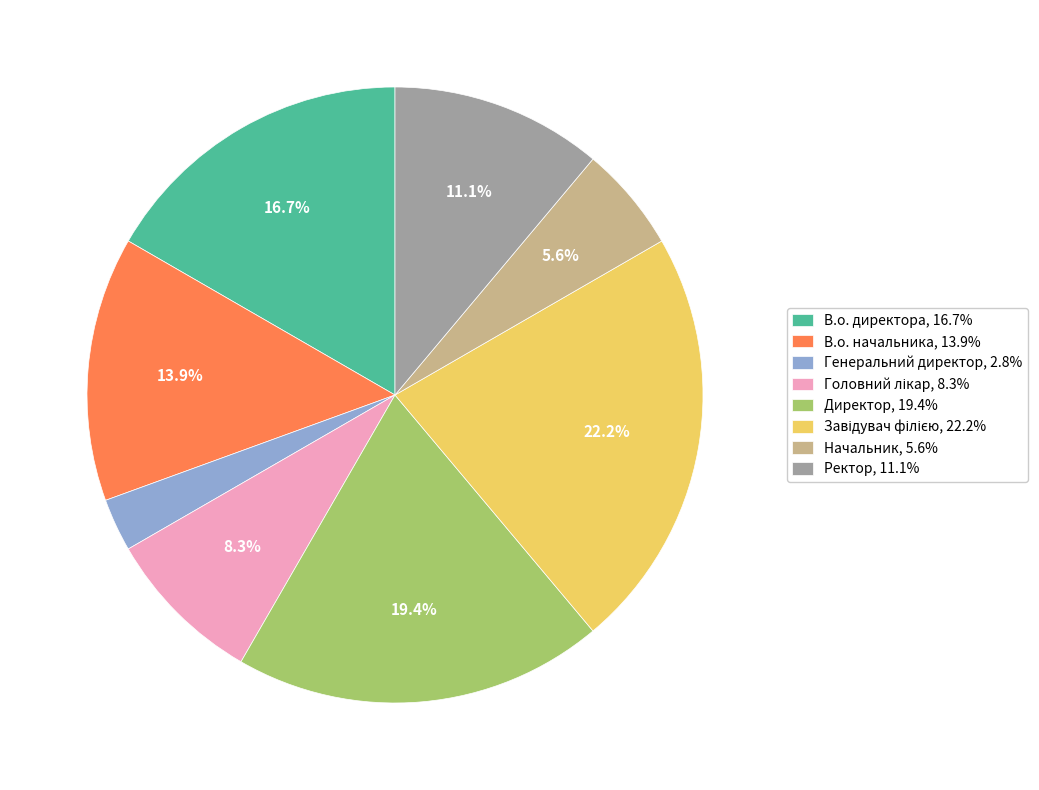

The В.о. начальника slice represents 14% of the pie. True or false?

True